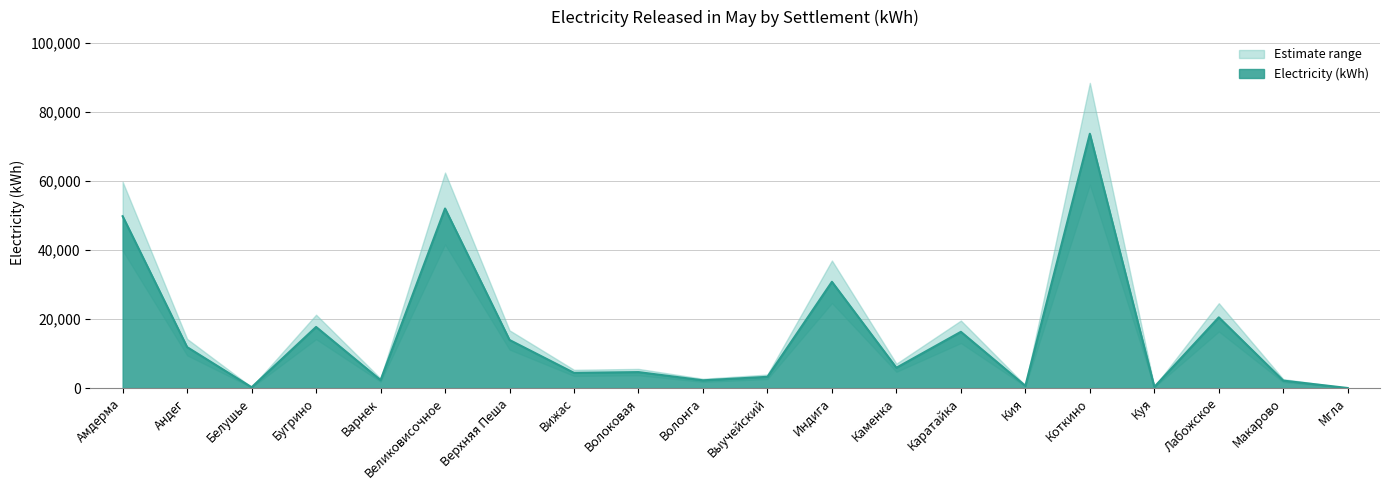

The chart shows a value of 7052 at Вижас. True or false?

False